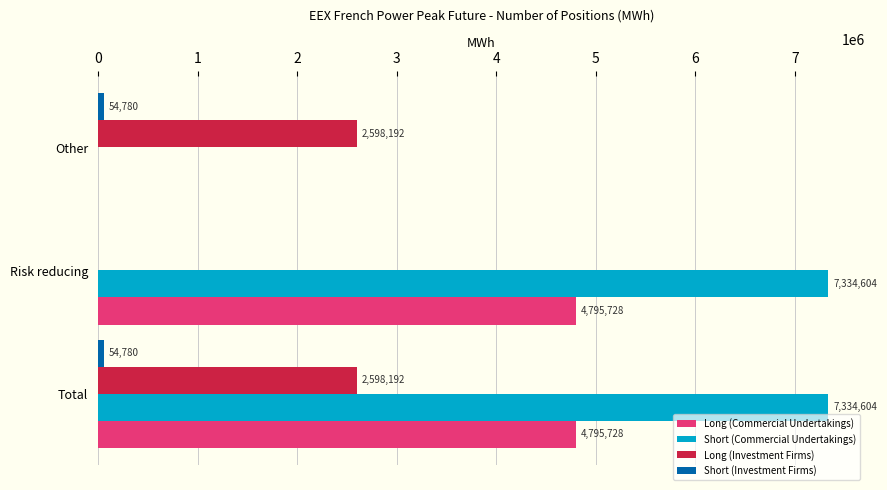

True or false: Long (Commercial Undertakings) has a value of -2364085 at Other.

False